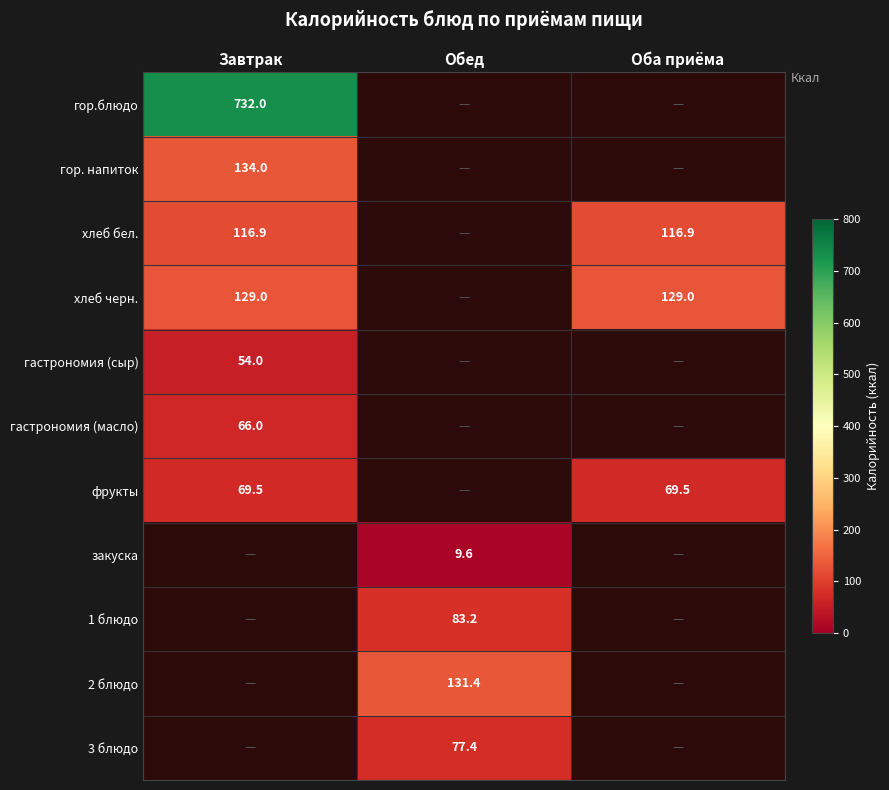

The value of фрукты at Оба приёма is 22.9. True or false?

False